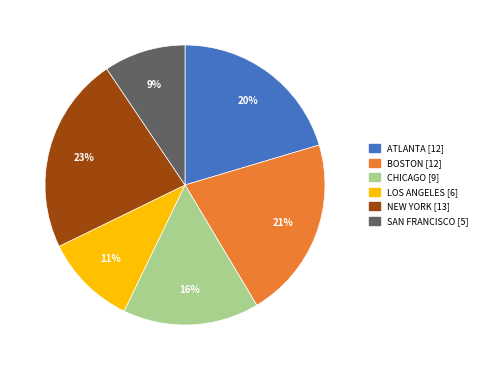

To the nearest percent, what is the average slice percentage?

17%